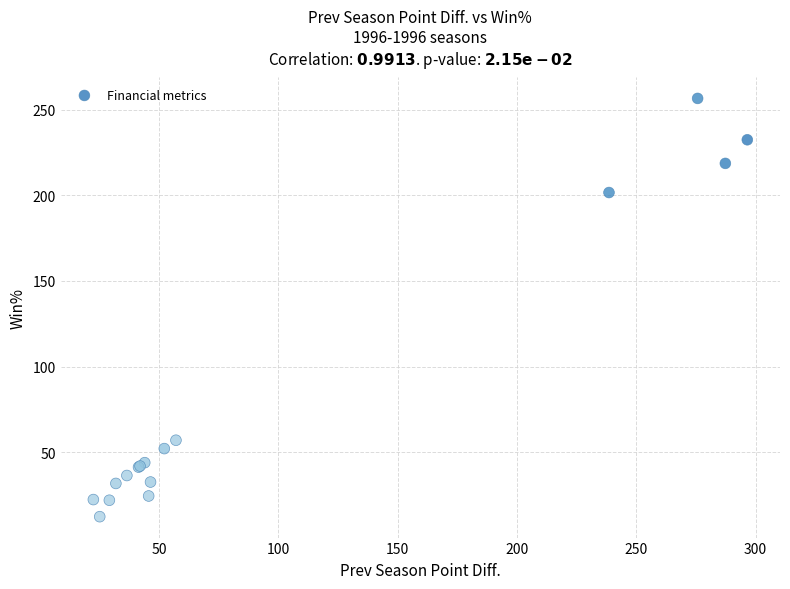

What Y value in the scatter plot is closest to 134?

201.6